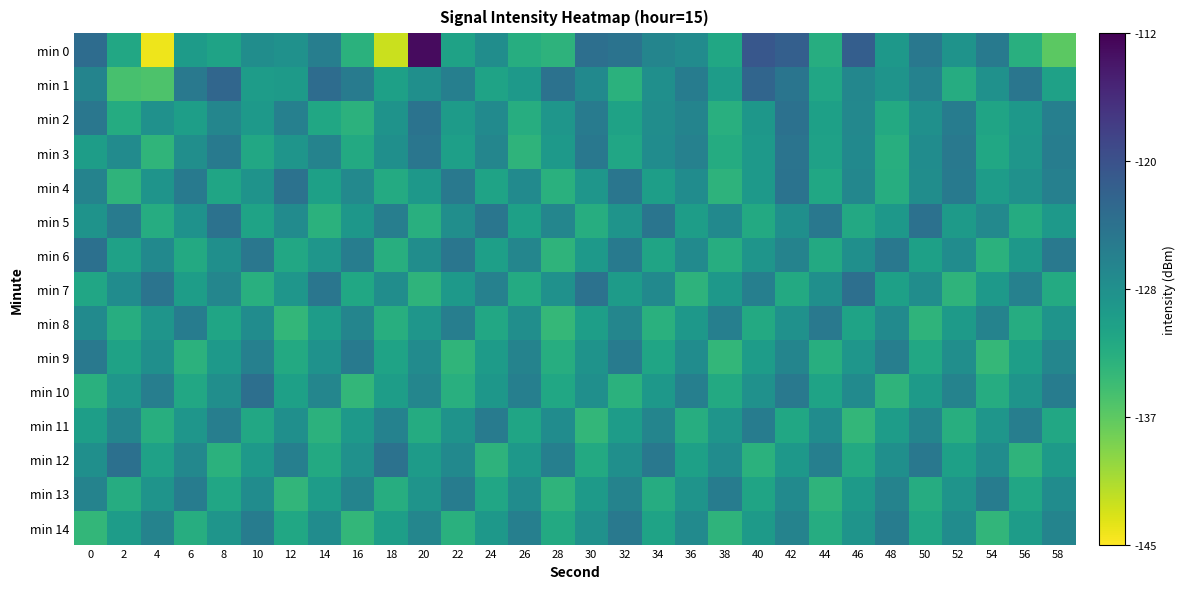

Reading left to right, what are all the values shown in this chart?

min 0: 0=-123.7	2=-131.7	4=-144.1	6=-130.2	8=-131.1	10=-128.2	12=-128.7	14=-126.2	16=-133.0	18=-142.3	20=-113.0	22=-131.1	24=-128.1	26=-132.5	28=-133.4	30=-124.1	32=-124.6	34=-127.0	36=-127.9	38=-131.7	40=-121.0	42=-122.0	44=-132.6	46=-121.9	48=-129.6	50=-125.2	52=-128.9	54=-125.6	56=-132.8	58=-136.7
min 1: 0=-126.8	2=-135.4	4=-135.8	6=-125.3	8=-122.9	10=-130.2	12=-129.9	14=-123.7	16=-125.7	18=-130.8	20=-128.5	22=-126.3	24=-131.2	26=-129.8	28=-124.5	30=-127.6	32=-133.1	34=-128.4	36=-125.9	38=-130.2	40=-122.7	42=-124.8	44=-131.5	46=-127.3	48=-129.1	50=-126.6	52=-132.4	54=-128.7	56=-125.0	58=-130.9
min 2: 0=-125.1	2=-132.3	4=-128.7	6=-130.5	8=-127.2	10=-129.8	12=-126.4	14=-131.7	16=-133.2	18=-128.9	20=-124.6	22=-130.1	24=-127.8	26=-132.5	28=-129.3	30=-125.7	32=-131.0	34=-128.2	36=-126.9	38=-132.8	40=-129.5	42=-124.3	44=-130.7	46=-127.4	48=-132.1	50=-128.6	52=-125.8	54=-131.3	56=-129.6	58=-126.2
min 3: 0=-130.4	2=-127.9	4=-133.6	6=-128.3	8=-125.5	10=-131.8	12=-129.2	14=-126.7	16=-132.0	18=-128.5	20=-124.9	22=-130.6	24=-127.1	26=-133.4	28=-129.7	30=-125.2	32=-131.5	34=-128.0	36=-126.5	38=-132.3	40=-129.8	42=-124.7	44=-130.9	46=-127.6	48=-132.7	50=-128.1	52=-125.4	54=-131.6	56=-129.3	58=-126.0
min 4: 0=-126.8	2=-133.5	4=-129.1	6=-125.6	8=-131.4	10=-128.9	12=-124.4	14=-130.8	16=-127.5	18=-132.2	20=-129.6	22=-125.3	24=-131.1	26=-127.8	28=-132.9	30=-129.4	32=-125.0	34=-130.5	36=-128.0	38=-133.3	40=-129.9	42=-124.6	44=-131.7	46=-127.3	48=-132.6	50=-128.2	52=-125.5	54=-130.3	56=-128.7	58=-126.4
min 5: 0=-129.0	2=-125.7	4=-132.4	6=-128.8	8=-124.5	10=-131.2	12=-127.9	14=-133.1	16=-129.5	18=-126.1	20=-132.8	22=-128.3	24=-125.0	26=-130.7	28=-127.2	30=-132.5	32=-129.1	34=-124.8	36=-130.4	38=-127.7	40=-132.0	42=-128.5	44=-125.2	46=-131.9	48=-129.6	50=-124.3	52=-130.0	54=-127.5	56=-132.3	58=-129.8
min 6: 0=-124.2	2=-130.9	4=-127.6	6=-132.1	8=-128.4	10=-125.1	12=-131.8	14=-129.3	16=-126.0	18=-132.7	20=-128.2	22=-124.9	24=-130.6	26=-127.1	28=-133.4	30=-129.9	32=-125.6	34=-131.3	36=-127.8	38=-132.5	40=-129.2	42=-126.7	44=-132.0	46=-128.5	48=-125.2	50=-130.7	52=-128.0	54=-133.1	56=-129.6	58=-125.3
min 7: 0=-131.5	2=-128.0	4=-124.7	6=-130.4	8=-127.1	10=-132.8	12=-129.3	14=-125.0	16=-131.7	18=-128.2	20=-133.5	22=-129.8	24=-126.5	26=-132.2	28=-128.7	30=-124.4	32=-130.1	34=-127.6	36=-133.3	38=-129.6	40=-126.3	42=-132.0	44=-128.5	46=-124.0	48=-130.7	50=-128.2	52=-133.5	54=-129.8	56=-126.5	58=-132.2
min 8: 0=-127.8	2=-132.5	4=-129.2	6=-125.9	8=-131.4	10=-128.1	12=-133.8	14=-130.3	16=-127.0	18=-132.7	20=-129.4	22=-126.1	24=-131.8	26=-128.3	28=-134.0	30=-130.5	32=-127.2	34=-132.9	36=-129.6	38=-126.3	40=-132.0	42=-128.7	44=-125.4	46=-131.1	48=-127.8	50=-133.5	52=-130.0	54=-126.7	56=-132.4	58=-129.1
min 9: 0=-125.3	2=-131.0	4=-128.5	6=-133.2	8=-129.7	10=-126.4	12=-132.1	14=-128.8	16=-125.5	18=-131.2	20=-127.9	22=-133.6	24=-130.1	26=-126.8	28=-132.5	30=-129.0	32=-125.7	34=-131.4	36=-128.1	38=-133.8	40=-130.3	42=-127.0	44=-132.7	46=-129.4	48=-126.1	50=-131.8	52=-128.3	54=-134.0	56=-130.5	58=-127.2
min 10: 0=-132.9	2=-129.4	4=-126.1	6=-131.8	8=-128.3	10=-124.0	12=-130.7	14=-127.2	16=-133.9	18=-130.4	20=-127.1	22=-132.8	24=-129.5	26=-126.2	28=-131.7	30=-128.4	32=-133.1	34=-129.6	36=-126.3	38=-132.0	40=-128.7	42=-125.4	44=-131.1	46=-127.8	48=-133.5	50=-130.0	52=-126.7	54=-132.4	56=-129.1	58=-125.8
min 11: 0=-130.5	2=-127.0	4=-132.7	6=-129.4	8=-126.1	10=-131.8	12=-128.5	14=-133.2	16=-129.9	18=-126.6	20=-132.3	22=-129.0	24=-125.7	26=-131.4	28=-128.1	30=-133.8	32=-130.3	34=-127.0	36=-132.5	38=-129.2	40=-125.9	42=-131.6	44=-128.1	46=-133.8	48=-130.3	50=-127.0	52=-132.7	54=-129.4	56=-126.1	58=-131.8
min 12: 0=-128.5	2=-124.2	4=-130.9	6=-127.4	8=-133.1	10=-129.8	12=-126.3	14=-132.0	16=-128.7	18=-124.4	20=-130.1	22=-127.6	24=-133.3	26=-129.6	28=-126.3	30=-132.0	32=-128.5	34=-125.2	36=-130.7	38=-128.0	40=-133.1	42=-129.6	44=-126.3	46=-132.0	48=-128.5	50=-125.2	52=-130.7	54=-128.0	56=-133.5	58=-130.0
min 13: 0=-126.7	2=-132.4	4=-129.1	6=-125.8	8=-131.5	10=-128.0	12=-133.7	14=-130.2	16=-126.9	18=-132.6	20=-129.1	22=-125.8	24=-131.5	26=-128.0	28=-133.5	30=-130.0	32=-126.7	34=-132.4	36=-129.1	38=-125.8	40=-131.3	42=-127.8	44=-133.5	46=-130.0	48=-126.7	50=-132.4	52=-129.1	54=-125.8	56=-131.5	58=-128.0
min 14: 0=-133.8	2=-130.3	4=-126.8	6=-132.5	8=-129.2	10=-125.9	12=-131.6	14=-128.1	16=-133.8	18=-130.5	20=-127.2	22=-132.9	24=-129.6	26=-126.3	28=-132.0	30=-128.7	32=-125.4	34=-131.1	36=-127.8	38=-133.5	40=-130.0	42=-126.7	44=-132.4	46=-129.1	48=-125.8	50=-131.5	52=-128.0	54=-133.7	56=-130.2	58=-126.9